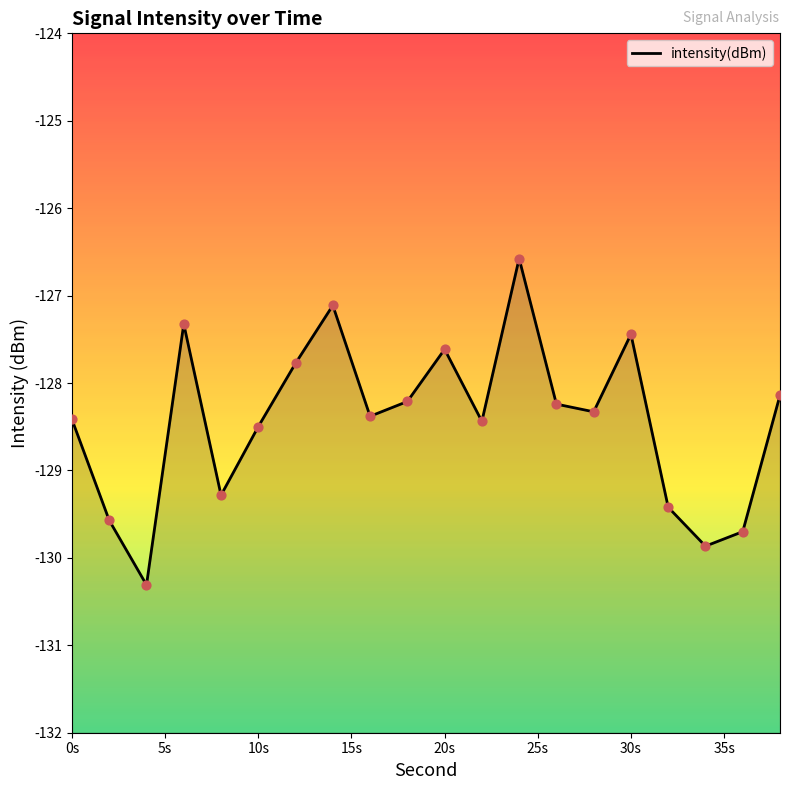

What is the change in value from 30s to 15?

+0.3